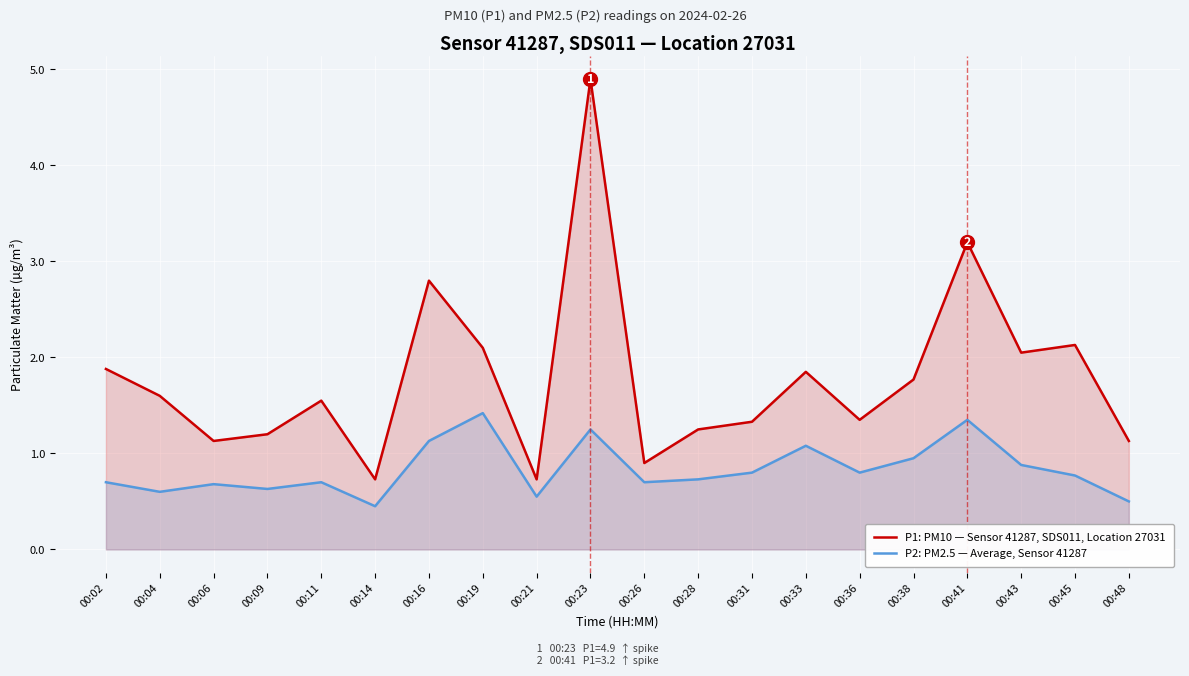

What is the approximate value of P2: PM2.5 — Average, Sensor 41287 at 00:02?

0.7